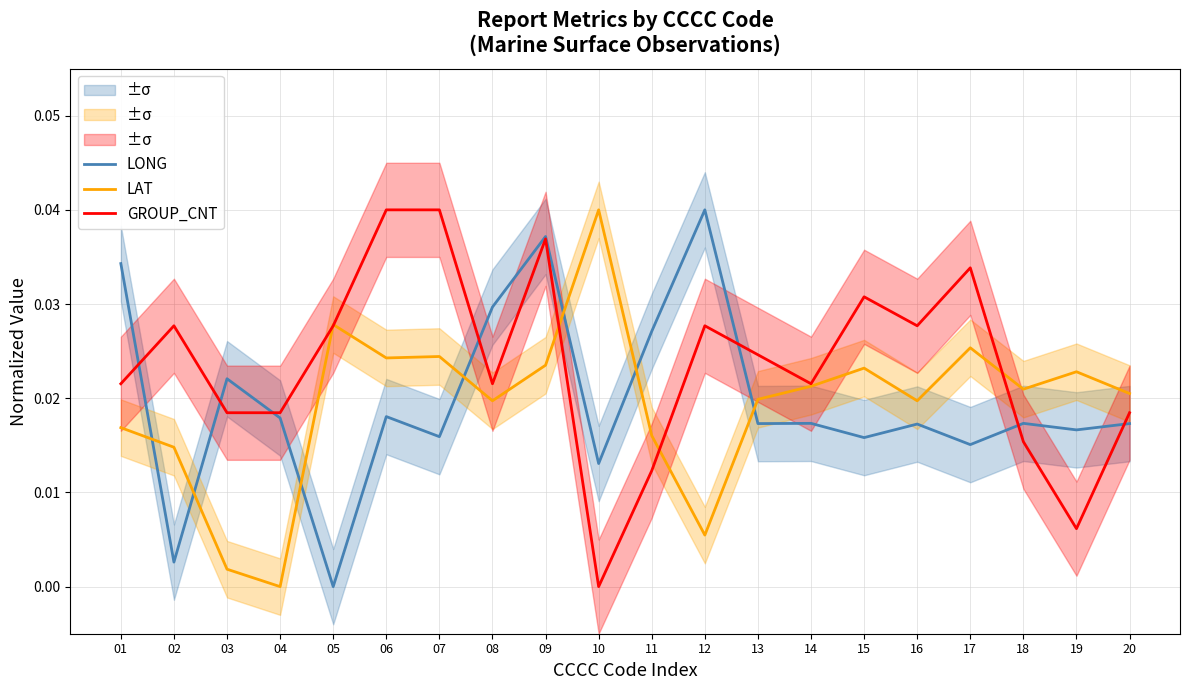

True or false: GROUP_CNT and LAT cross at least once.

True